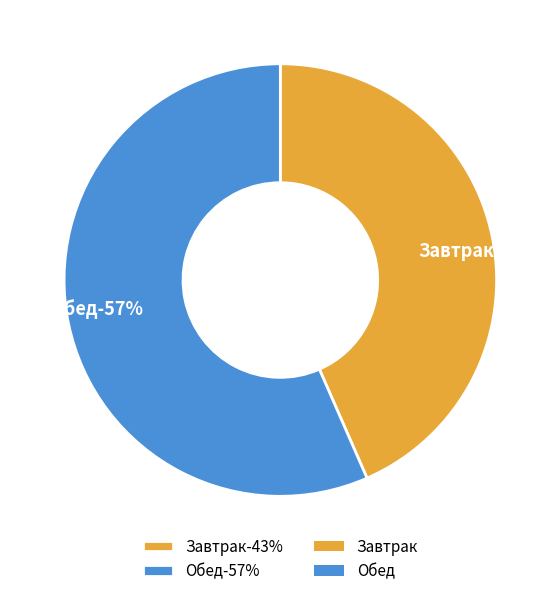

Is it true that Завтрак is 43% of the pie?

True